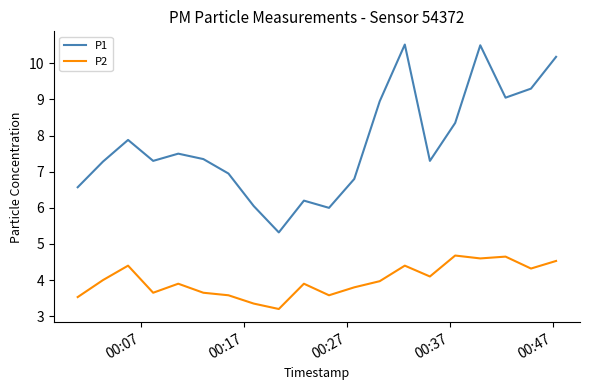

Rank the series by their average value, from lowest to highest.

P2, P1